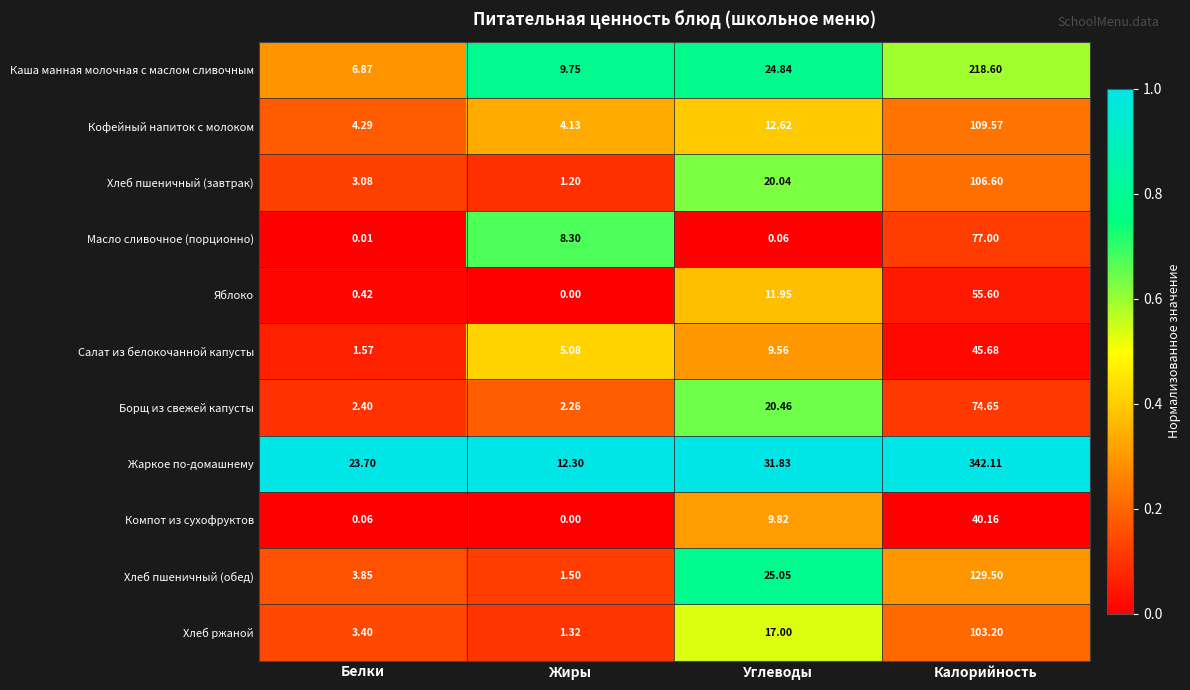

What is the total value across all series at Углеводы?

183.2